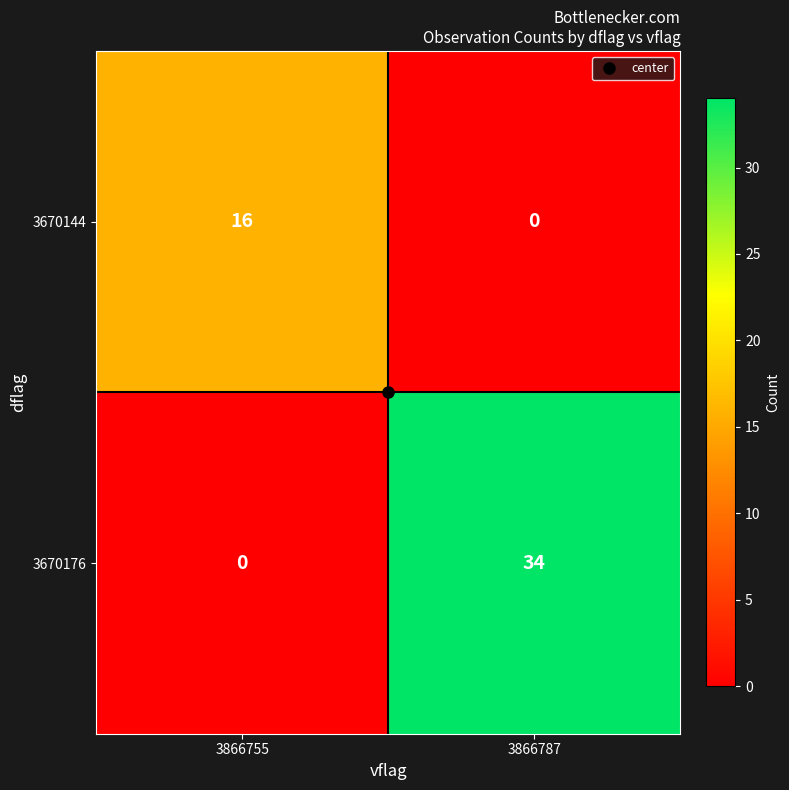

Where is 3670176 nearest to the value 17?

3866755